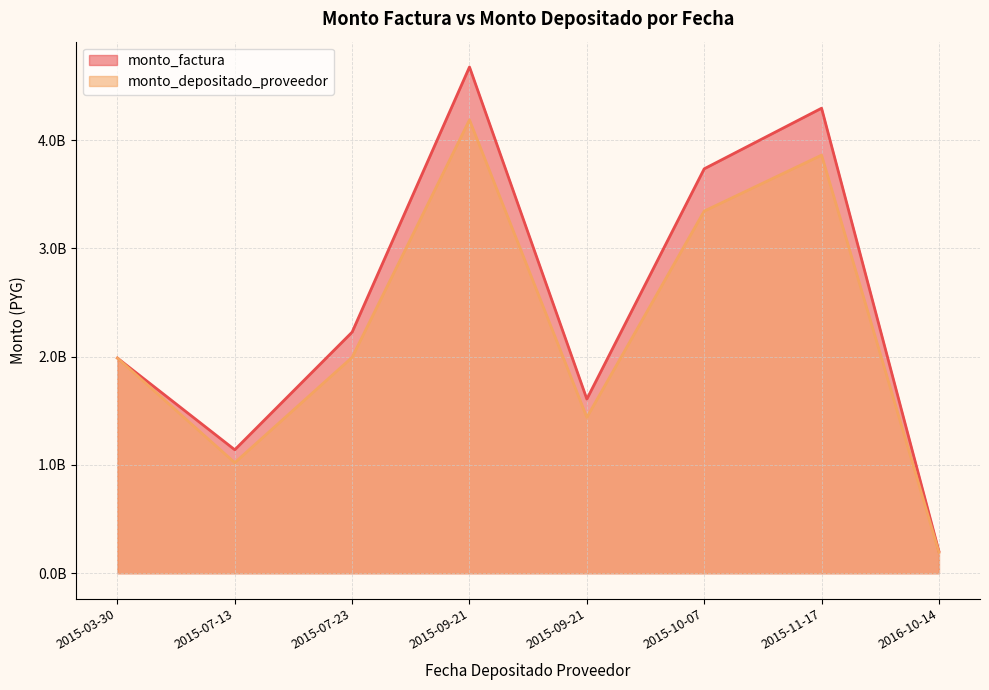

List the labels in order of monto_depositado_proveedor value, smallest first.

2016-10-14, 2015-07-13, 2015-09-21, 2015-03-30, 2015-07-23, 2015-10-07, 2015-11-17, 2015-09-21